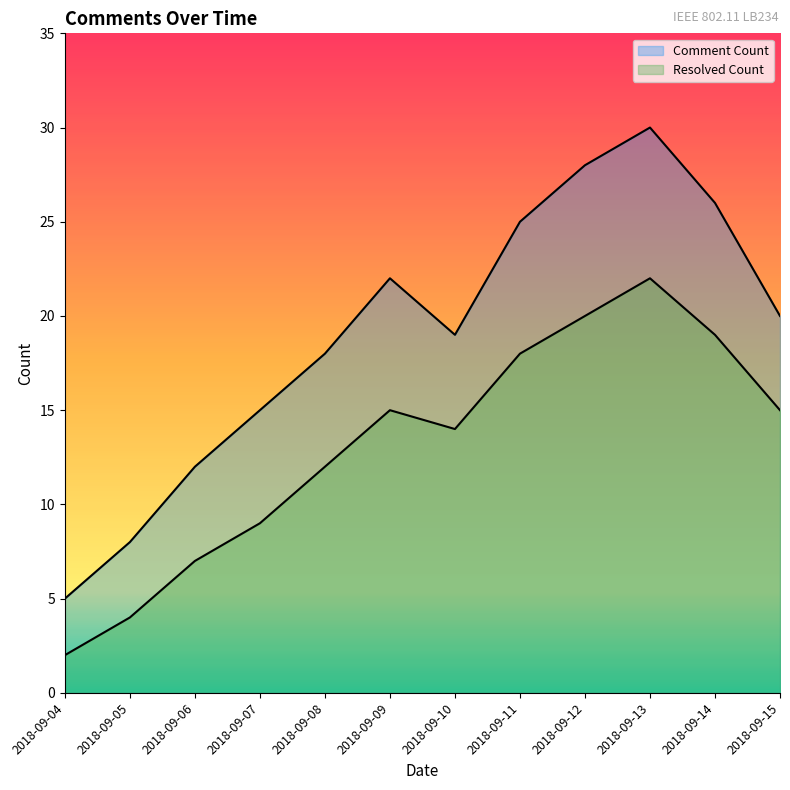

What is the maximum value for Comment Count?

30